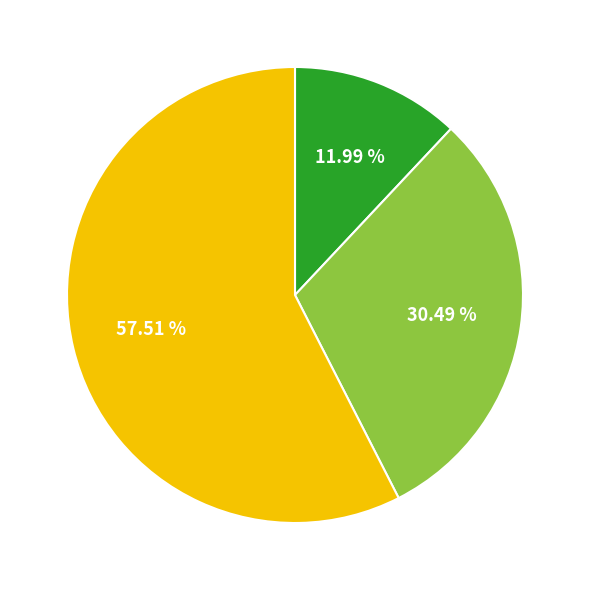

Is there a majority slice in this chart?

Yes